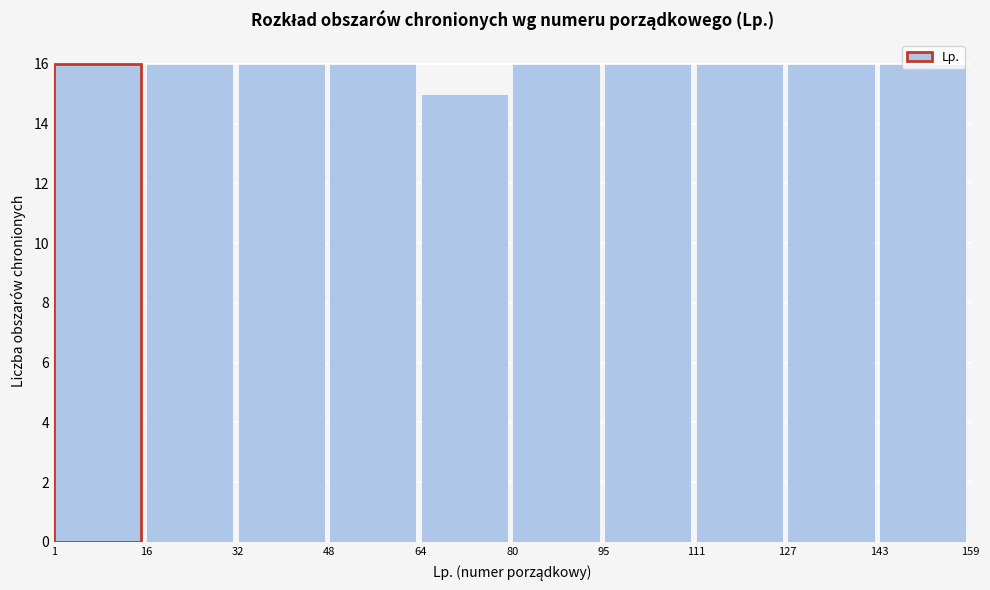

Reading left to right, transcribe this chart: for each bar, give the range it covers on the x-axis and its height. The values are not printed on the chart, so give them approximately, as read against the axis.

1 to 16: 16
16 to 32: 16
32 to 48: 16
48 to 64: 16
64 to 80: 15
80 to 95: 16
95 to 111: 16
111 to 127: 16
127 to 143: 16
143 to 159: 16